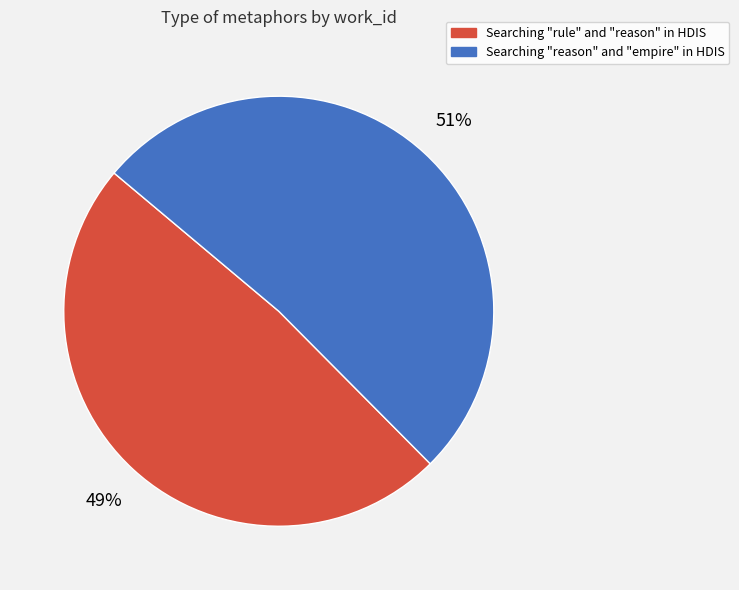

To the nearest percent, what is the average slice percentage?

50%